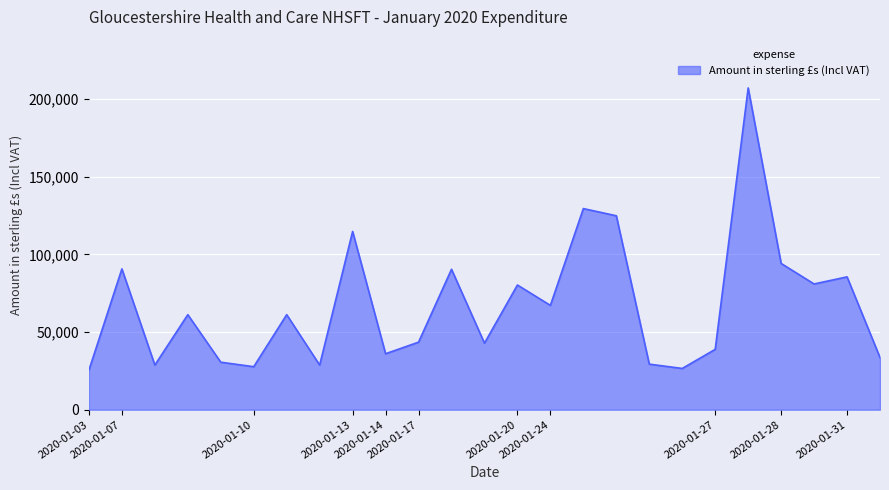

What is the greatest value displayed?

207143.5